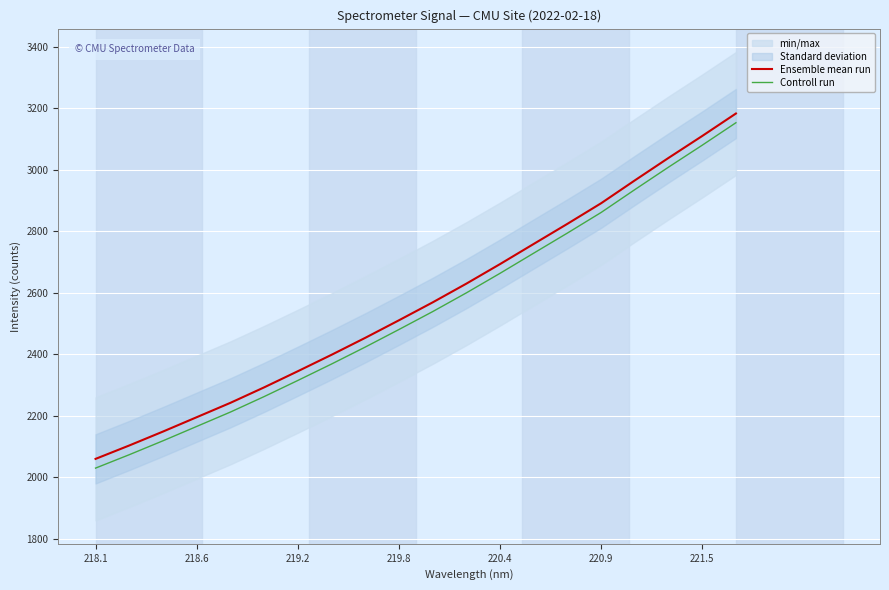

True or false: Controll run and Ensemble mean run intersect in this chart.

False